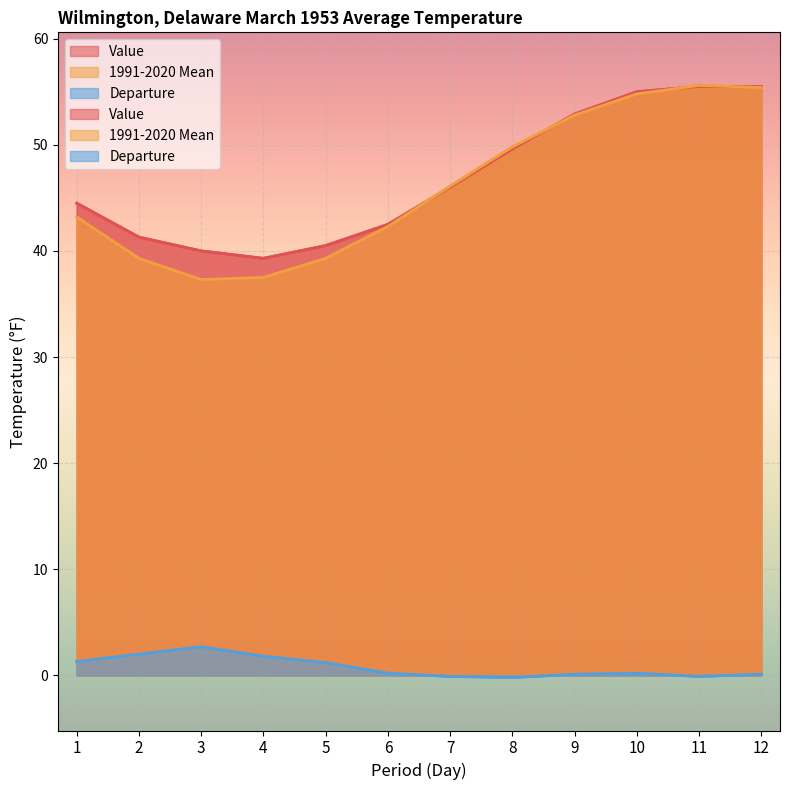

At how many categories does at least one series exceed 53?

3